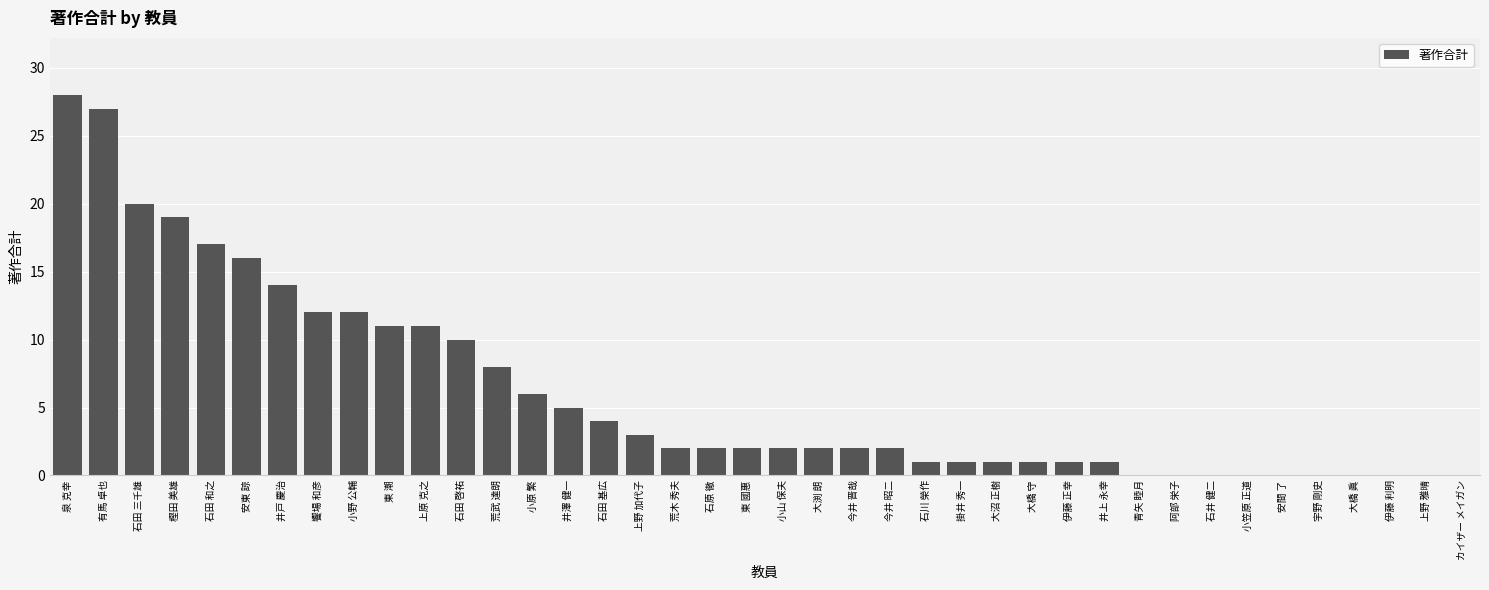

What is the greatest value displayed?

28